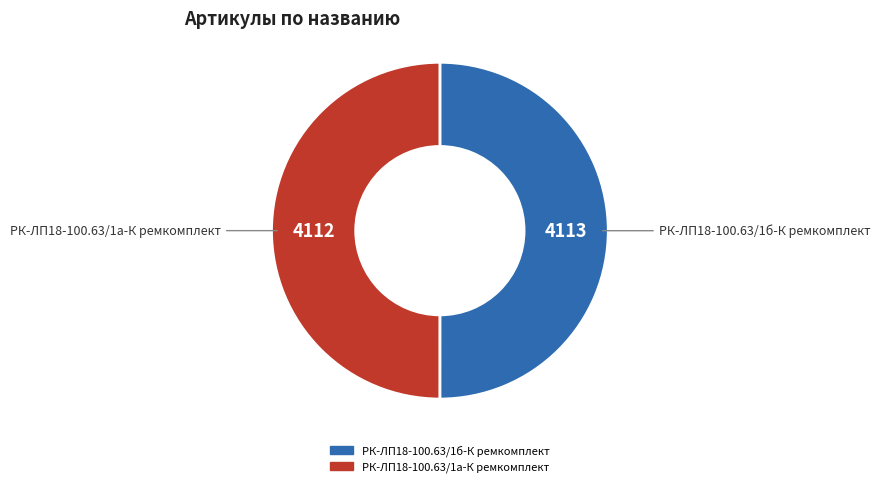

Approximately how many times larger is the value at РК-ЛП18-100.63/1а-К ремкомплект compared to РК-ЛП18-100.63/1б-К ремкомплект?

1.0